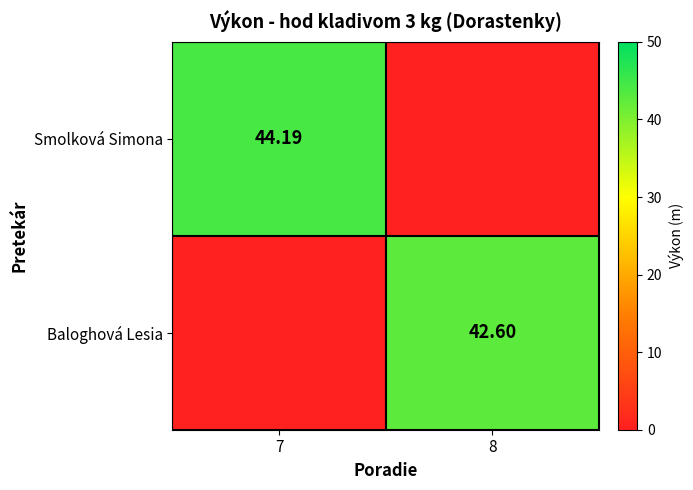

Is the value of Smolková Simona at 7 greater than the value of Baloghová Lesia at 8?

Yes